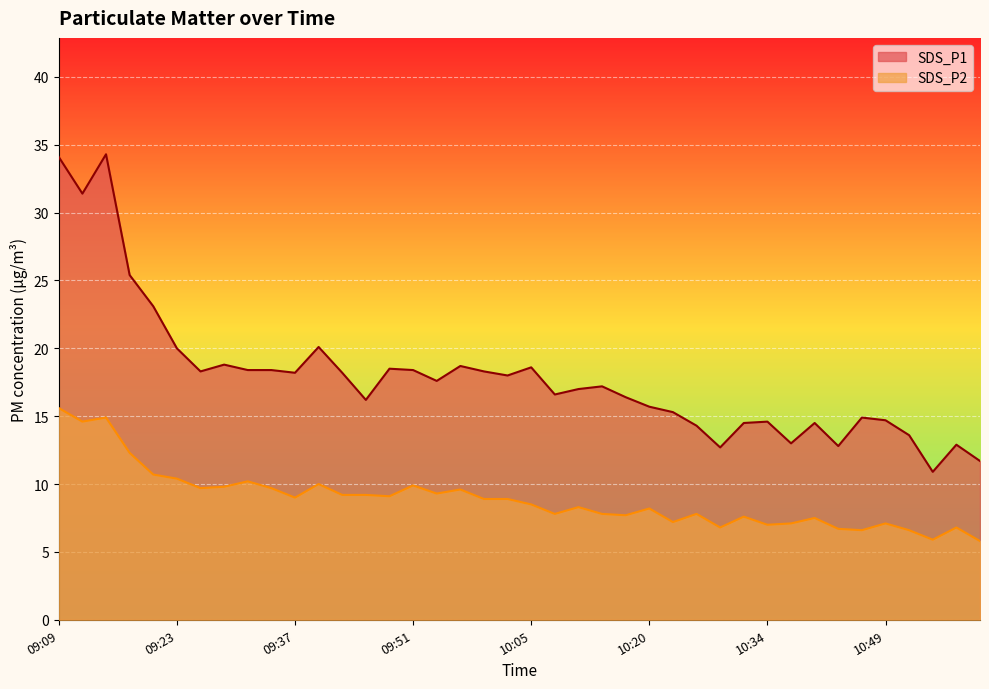

What are all the series names shown in the legend?

SDS_P1, SDS_P2